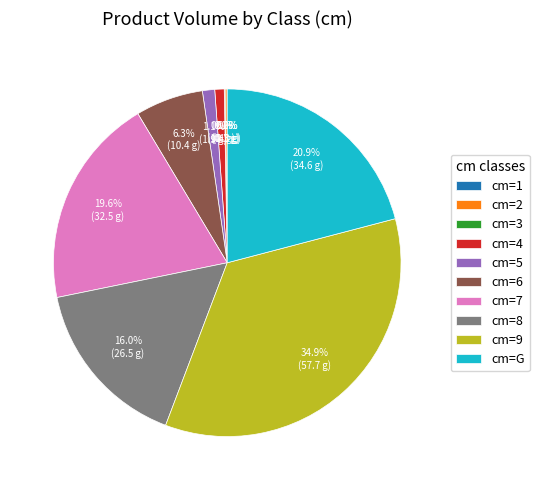

What percentage is NOT represented by cm=8?

84.0%